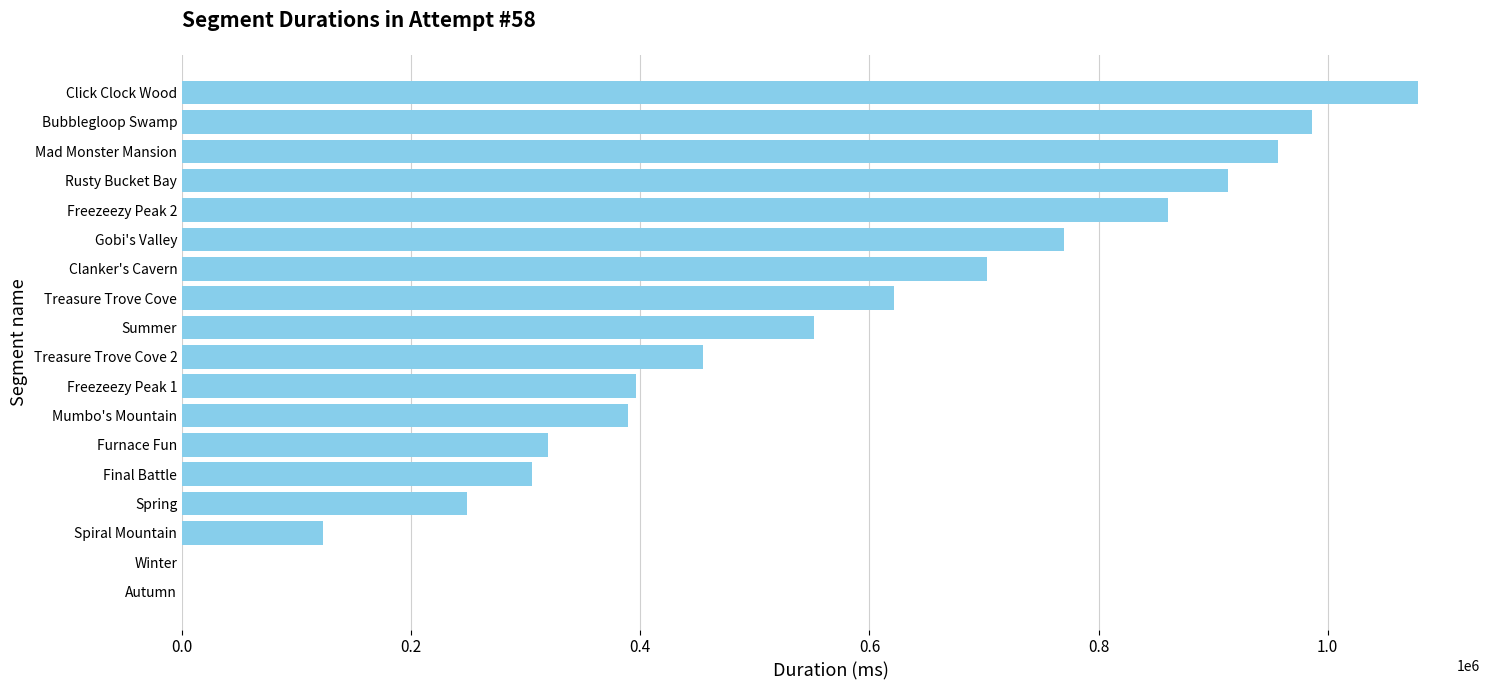

True or false: the data shows 702595 at Clanker's Cavern.

True